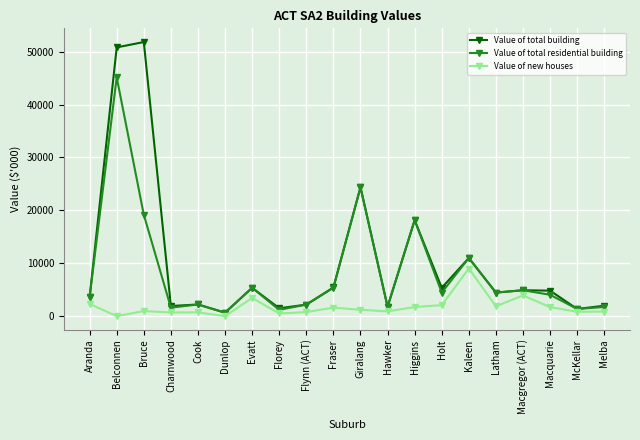

Where is Value of new houses nearest to the value 4502?

Macgregor (ACT)